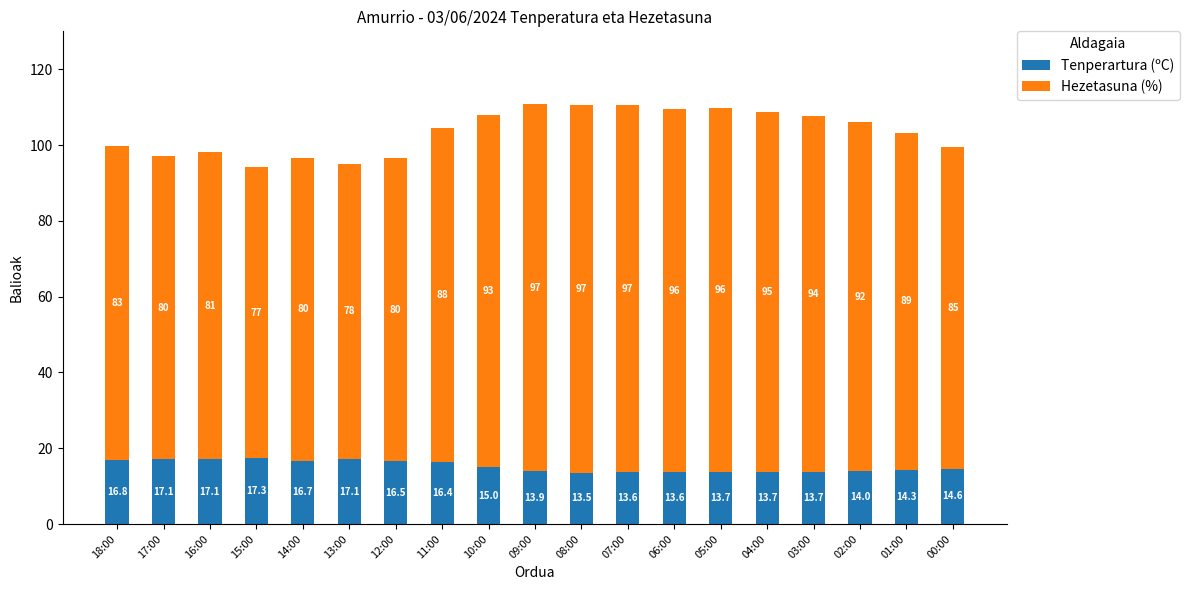

The value of Tenperartura (ºC) at 10:00 is 6.6. True or false?

False